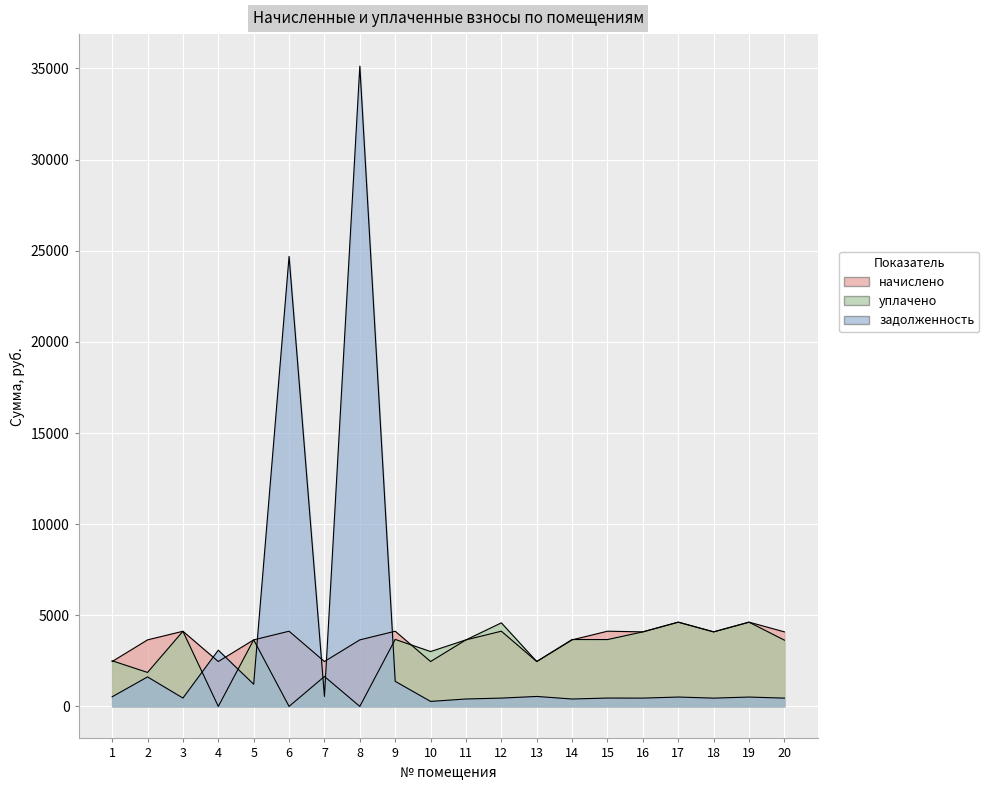

List the labels in order of начислено value, smallest first.

1, 4, 7, 10, 13, 2, 5, 8, 11, 14, 16, 18, 20, 3, 6, 9, 12, 15, 17, 19